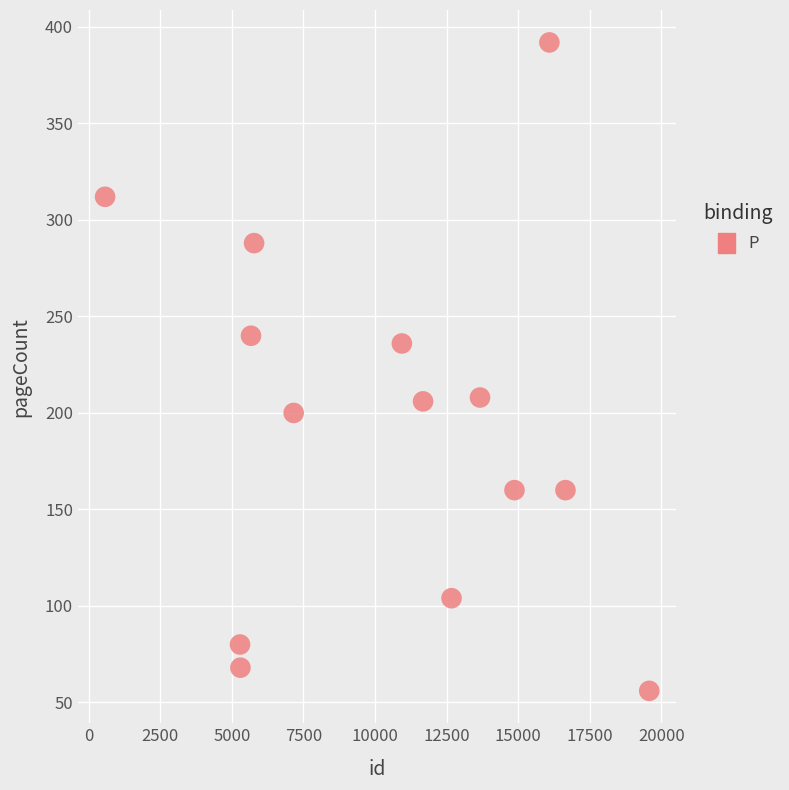

What Y value in the scatter plot is closest to 224?

236